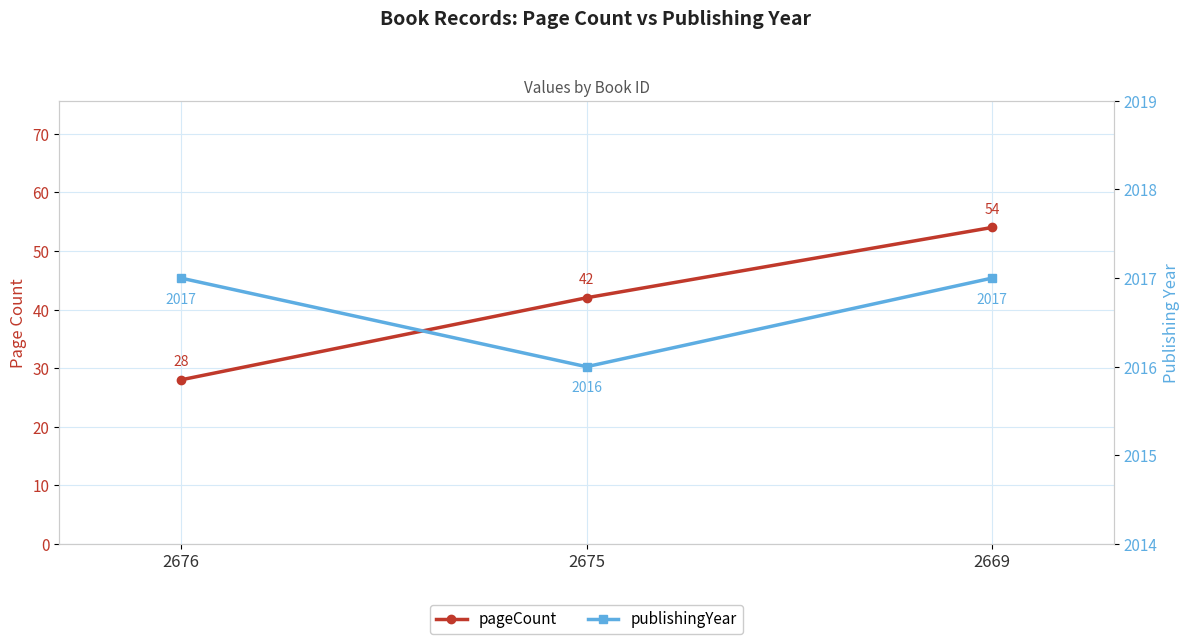

What is the value of the pageCount point at the 2nd from the left?

42